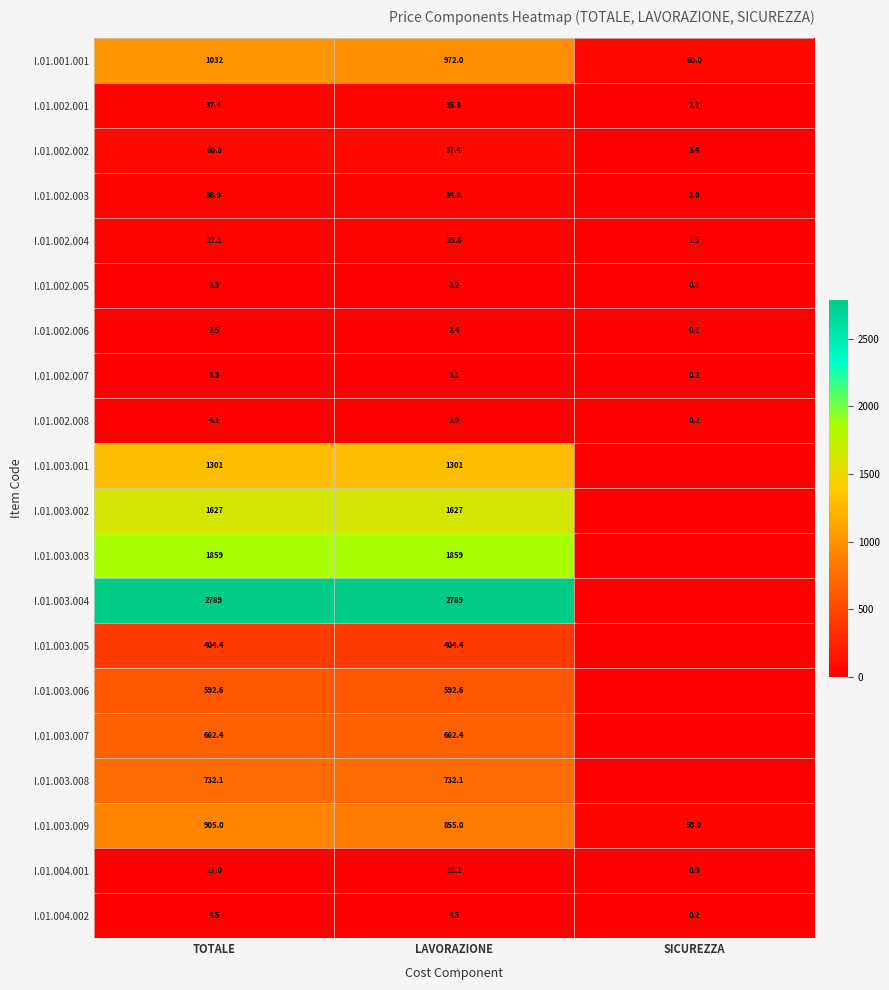

True or false: I.01.002.003 has a value of 34.8 at LAVORAZIONE.

True